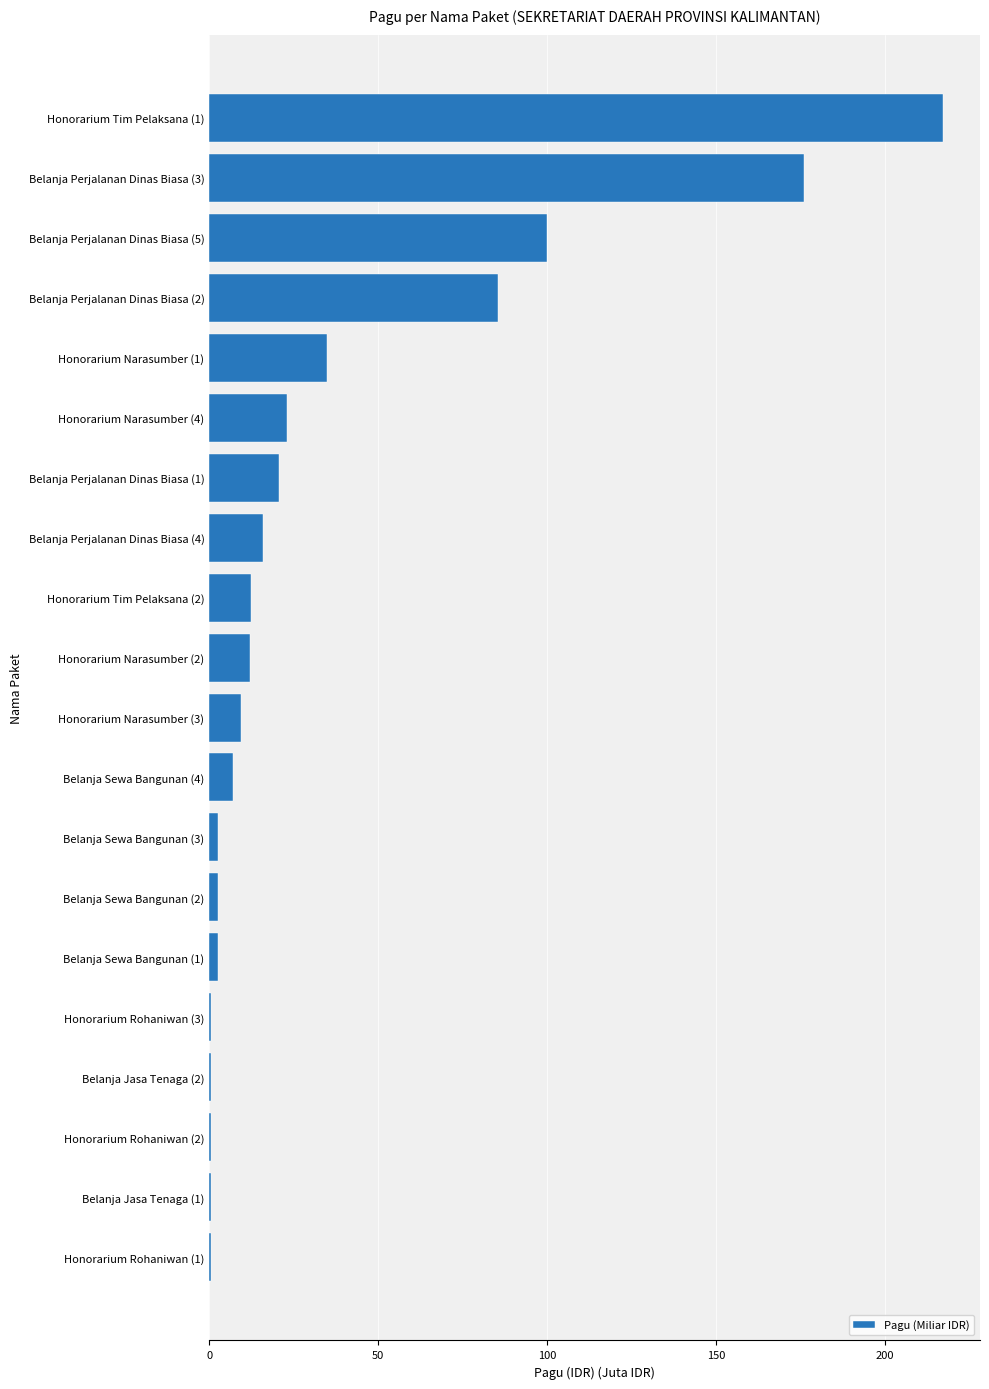

What is the sum of the values at Honorarium Narasumber (3) and Belanja Sewa Bangunan (4)?

16.5